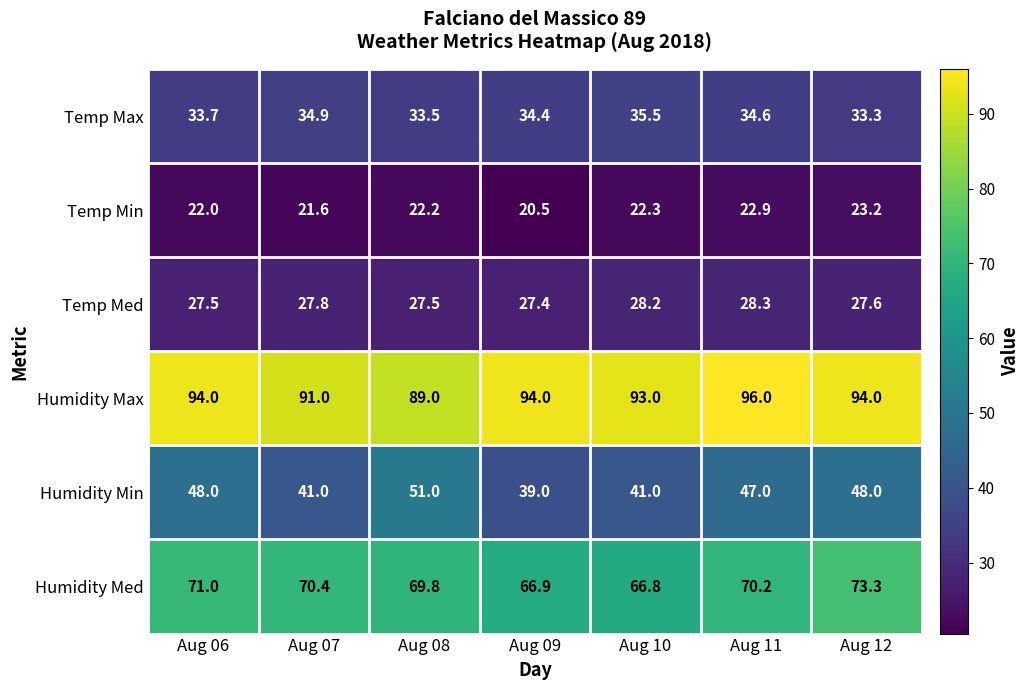

What is the difference between the highest and lowest values at Aug 10?

70.7